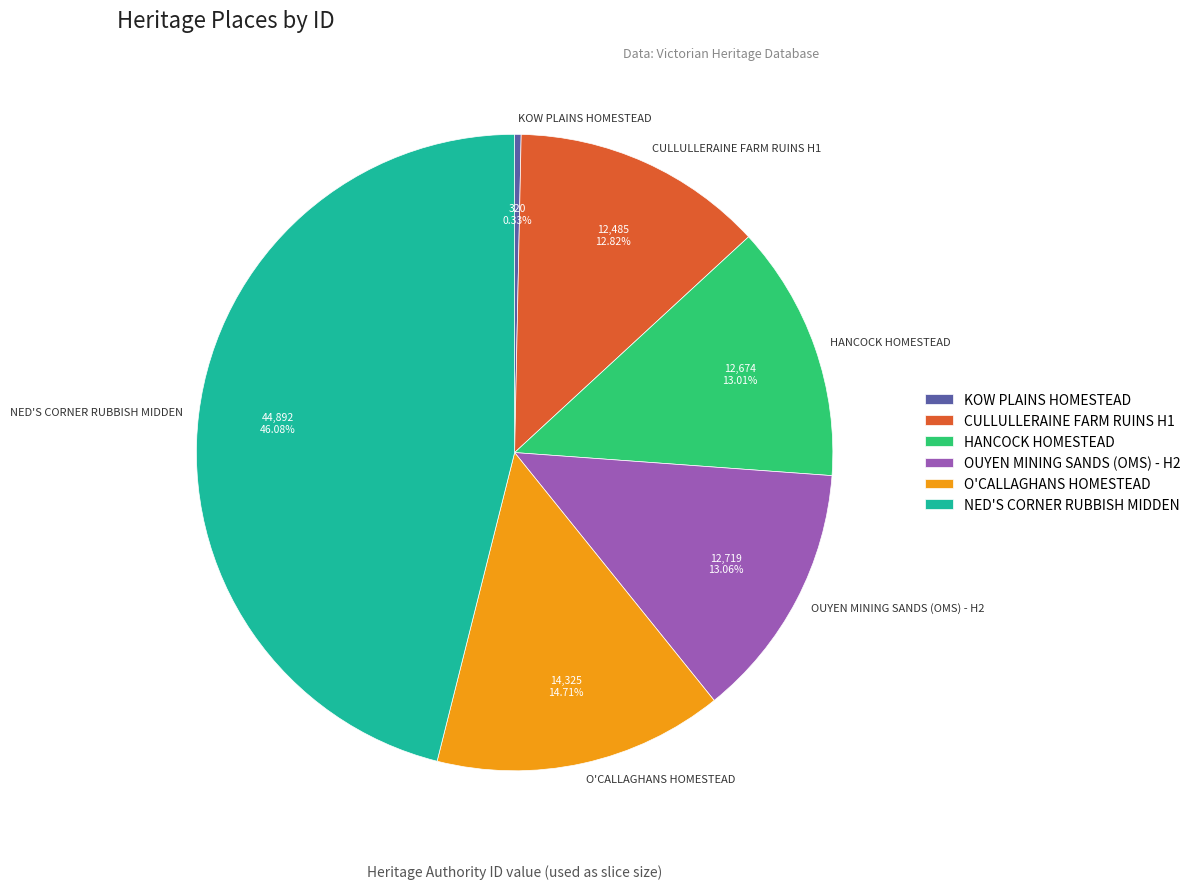

Is there a majority slice in this chart?

No